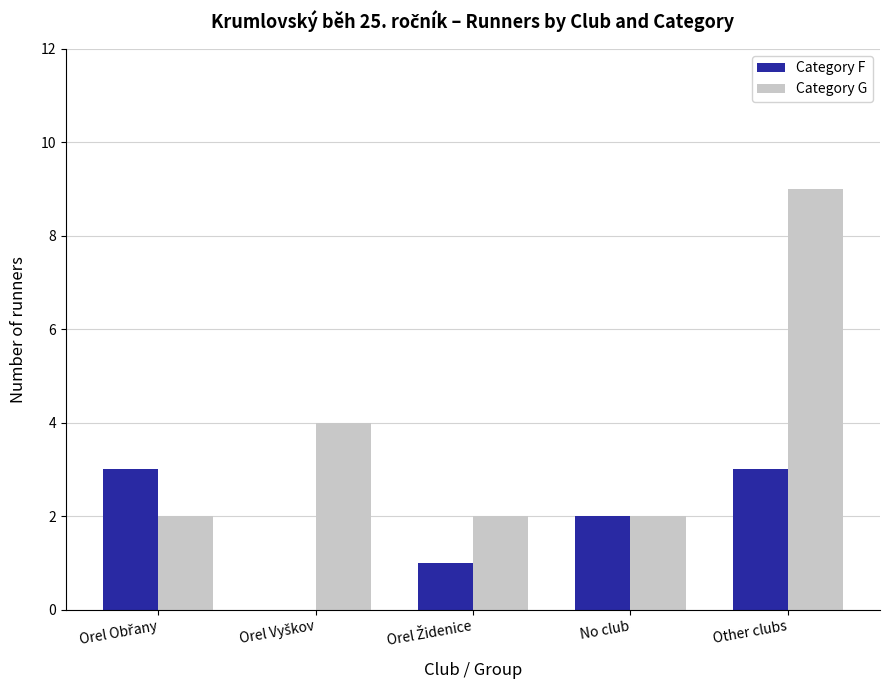

Reading left to right, what are all the values shown in this chart?

Category F: 3	0	1	2	3
Category G: 2	4	2	2	9